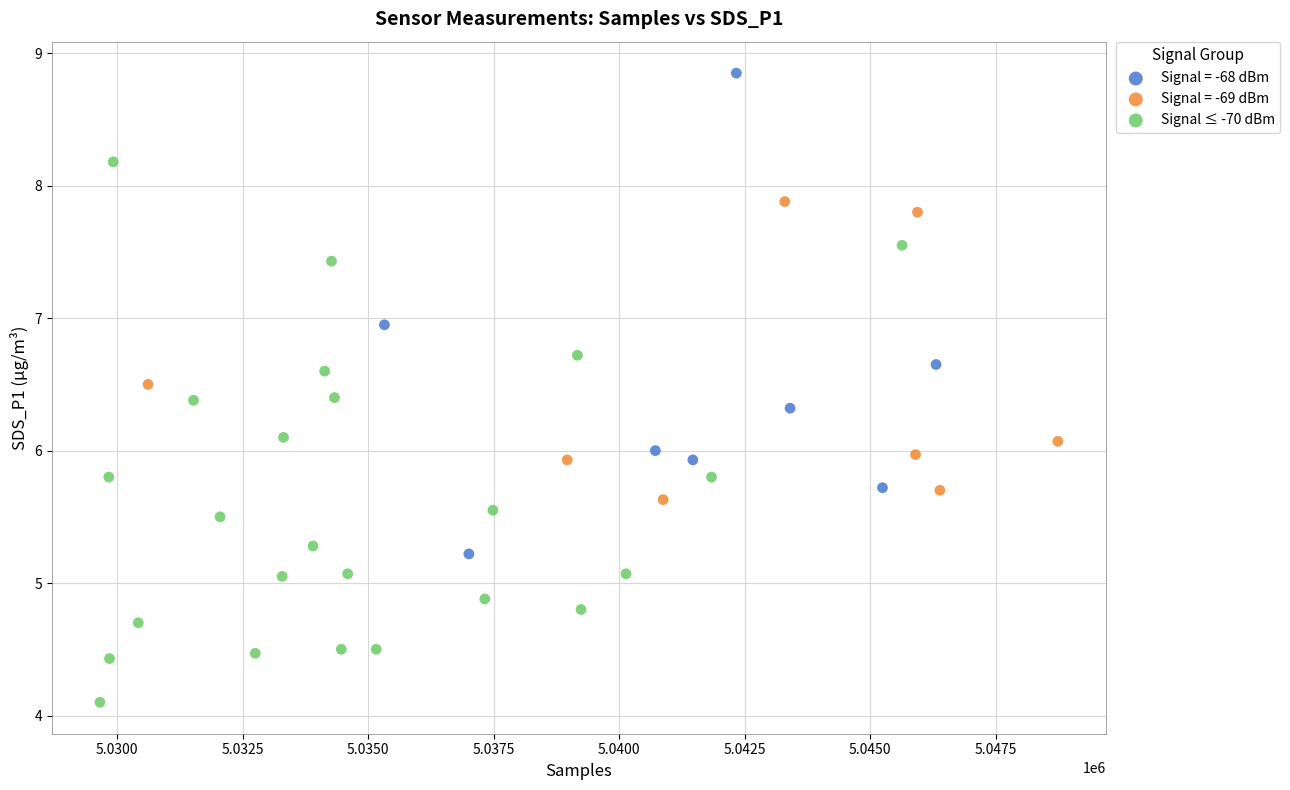

Which series has the largest Y range (max minus min)?

Signal ≤ -70 dBm